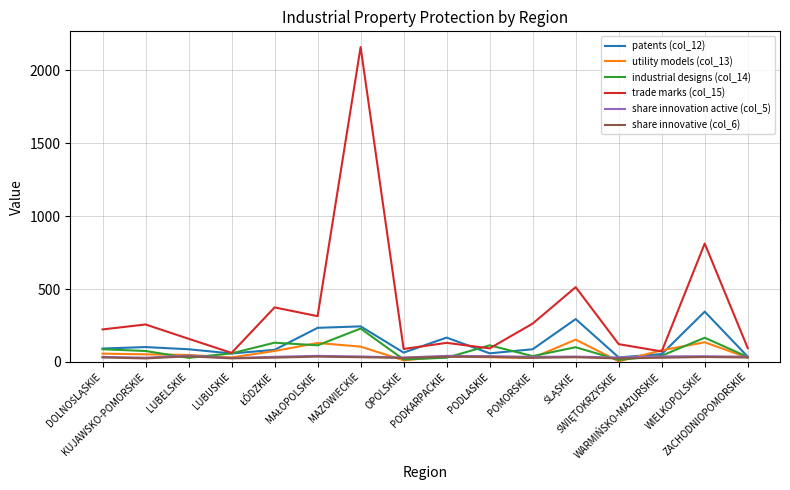

Which series has the widest spread of values?

trade marks (col_15)